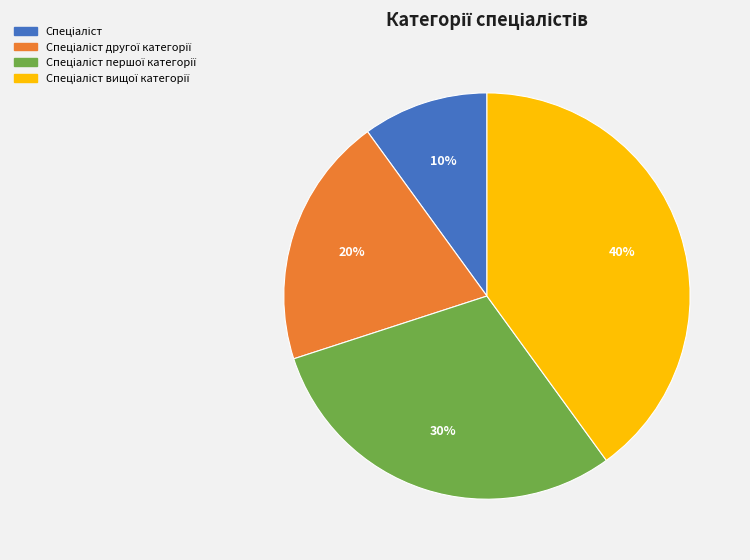

Does any single category account for the majority?

No